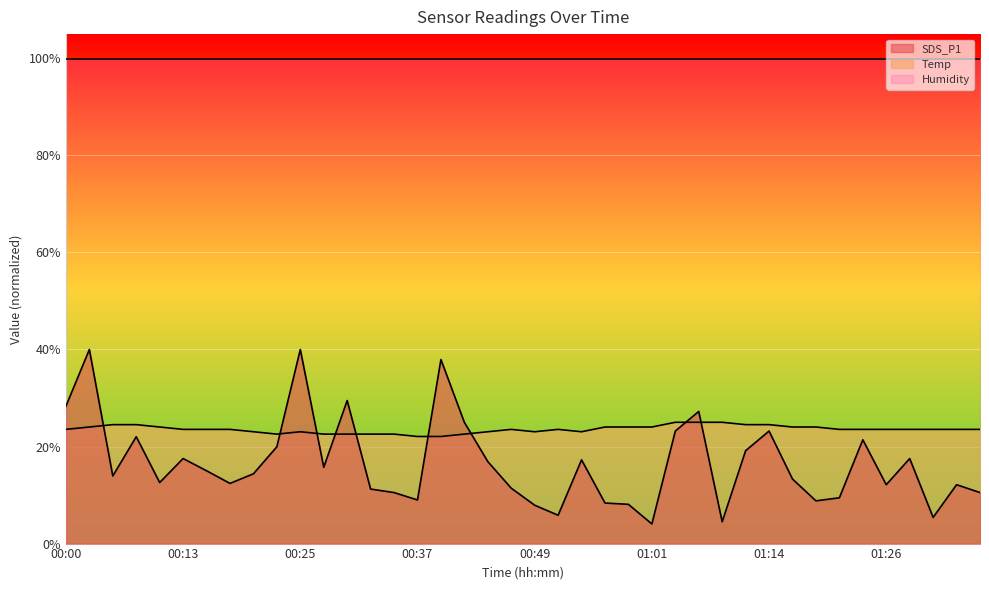

What is the spread (max minus min) of values at 01:18?

15.2